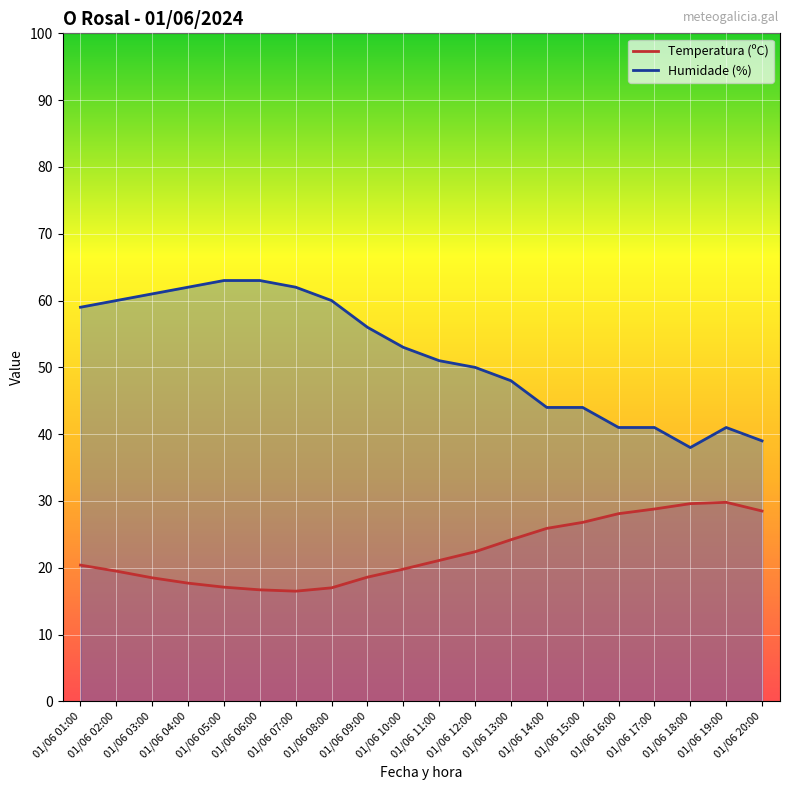

True or false: Humidade (%) and Temperatura (ºC) cross at least once.

False